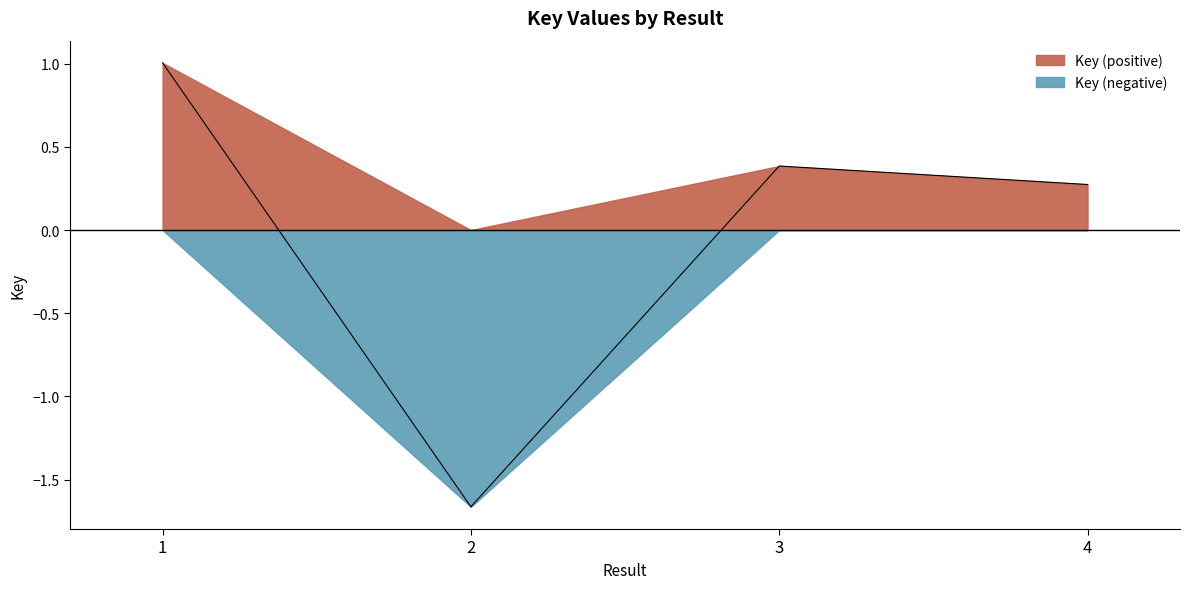

How many interior local peaks (higher than both neighbors) does the data have?

1